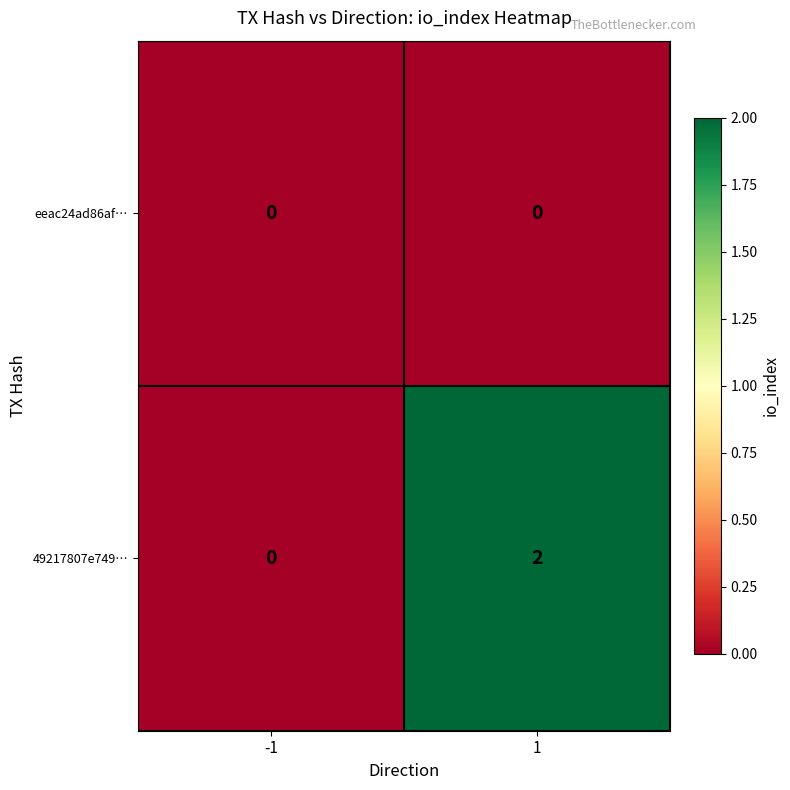

Rank the categories by 49217807e749… value from highest to lowest.

1, -1